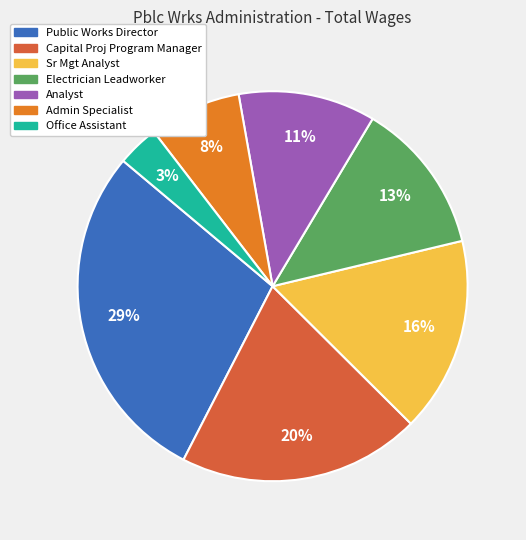

How many slices are in this pie chart?

7